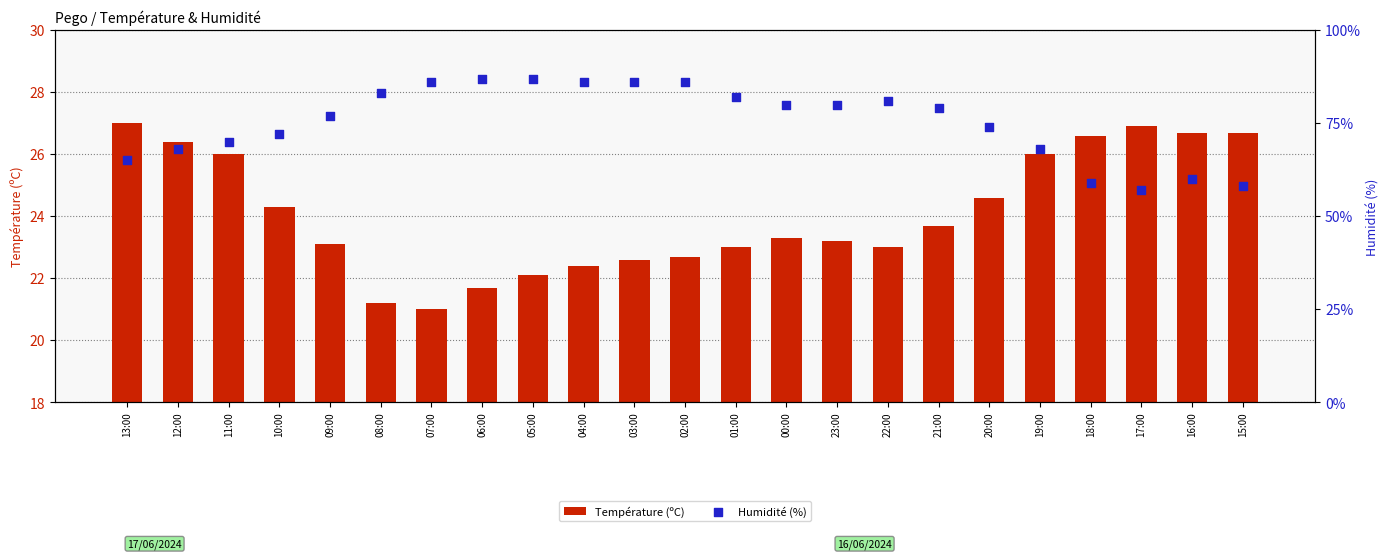

What are all the series names shown in the legend?

Température (ºC), Humidité (%)